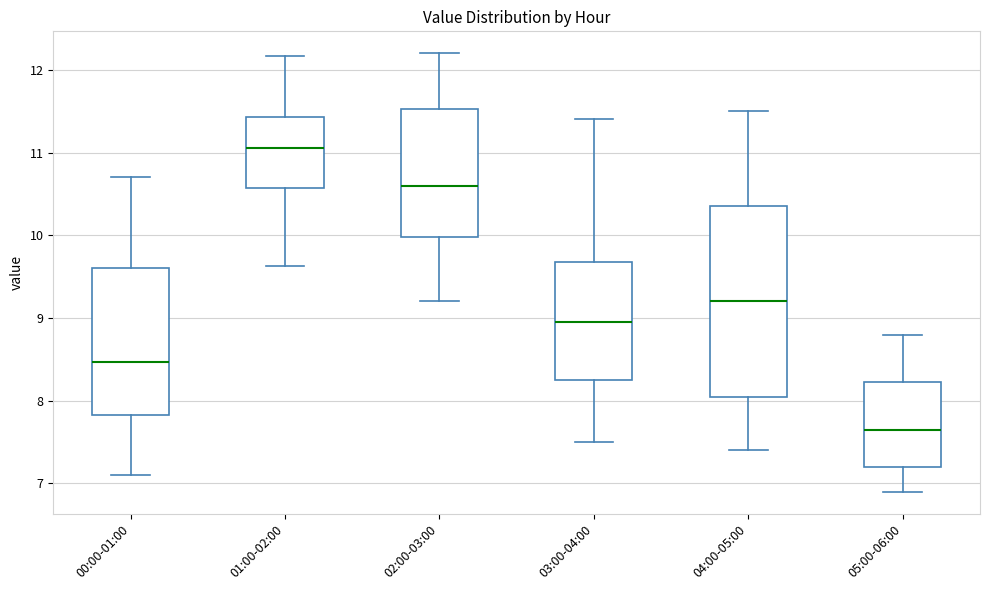

Where is the lower edge of the box for 00:00-01:00 on the y-axis? The values are not printed on the chart, so give them approximately, as read against the axis.

7.8